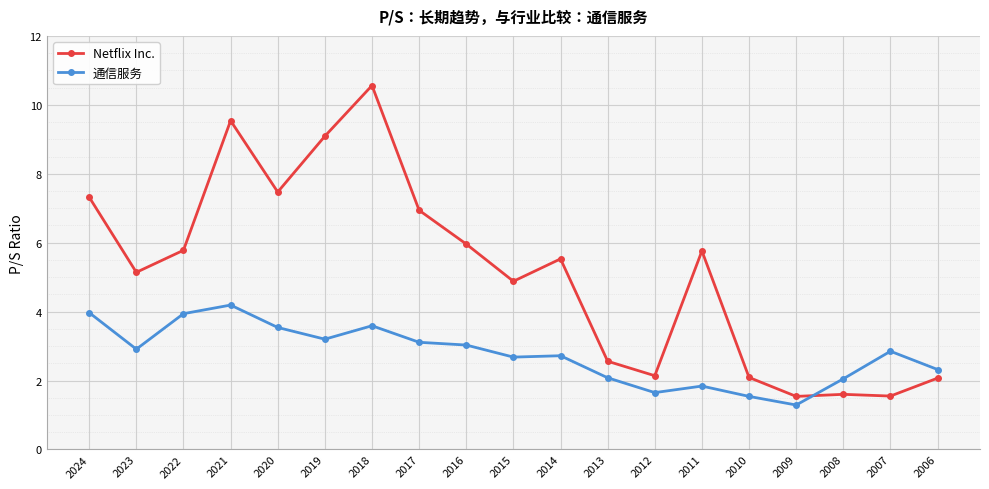

Is this an area chart (filled region under the line)?

No